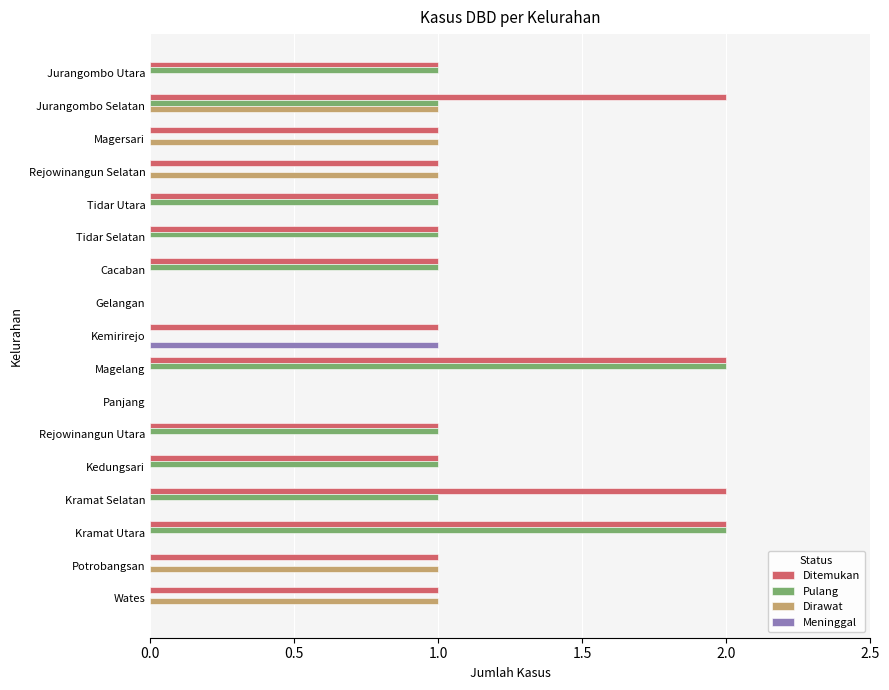

What is the maximum value shown in the chart?

2